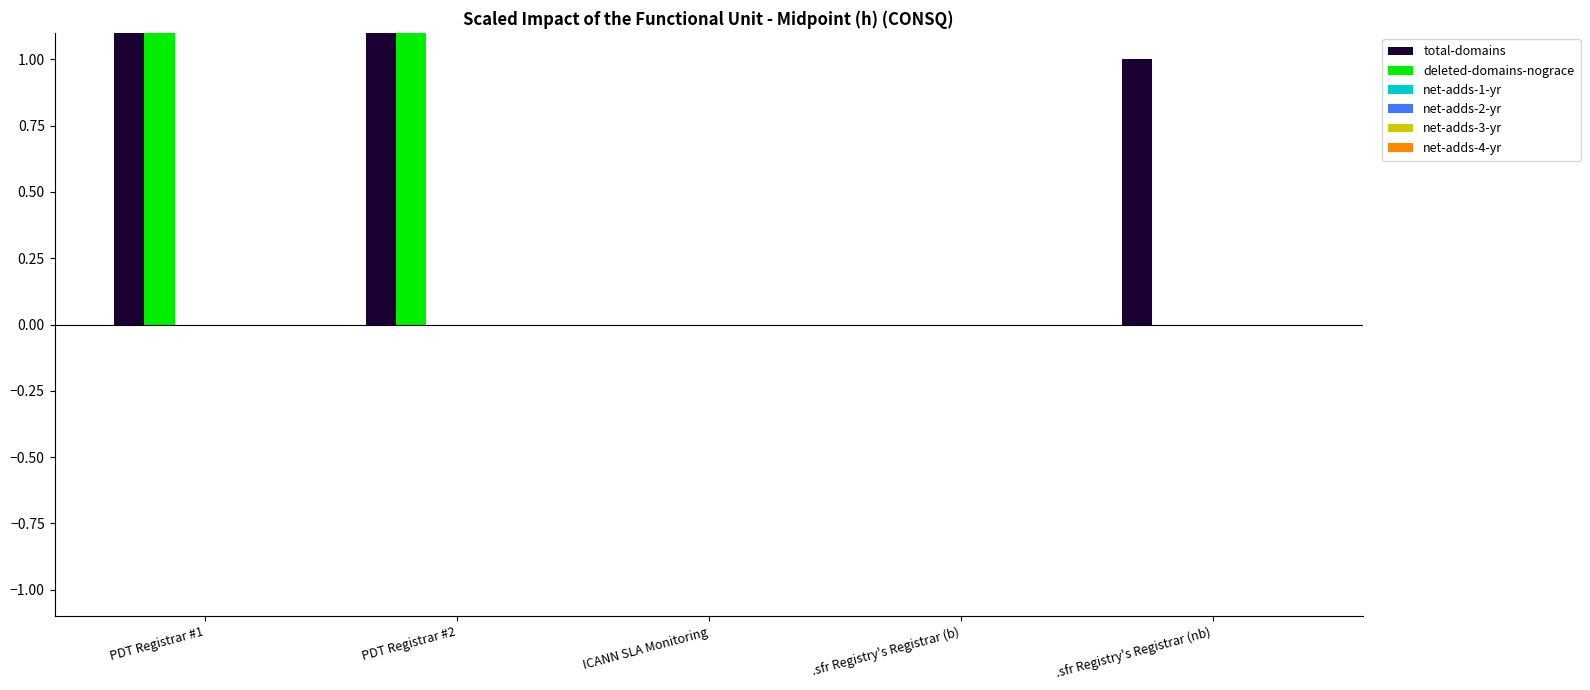

At which category is the sum across all series the highest?

PDT Registrar #1